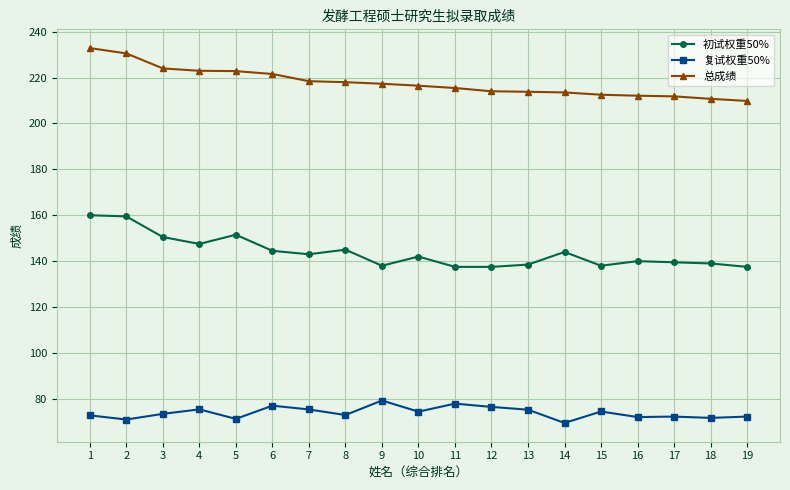

Which series has the largest total across all categories?

总成绩